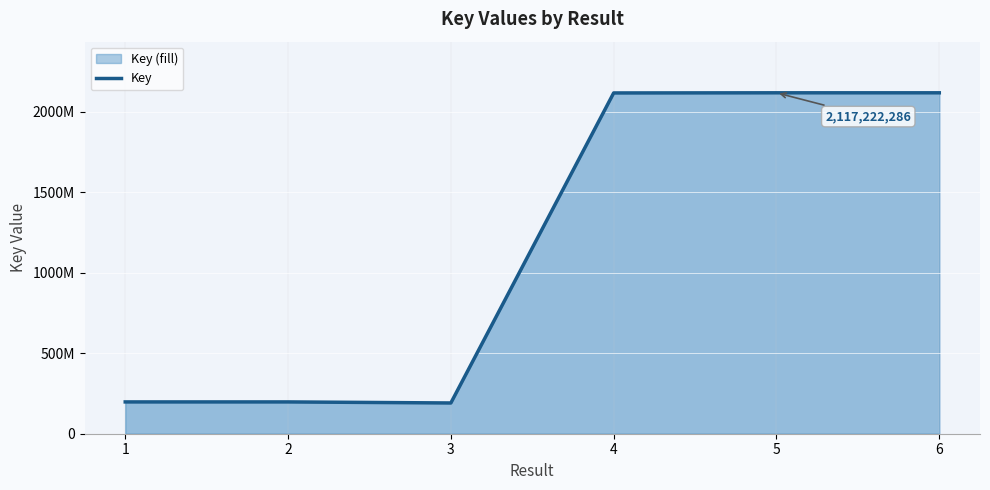

At which category does the data reach its first local peak?

5